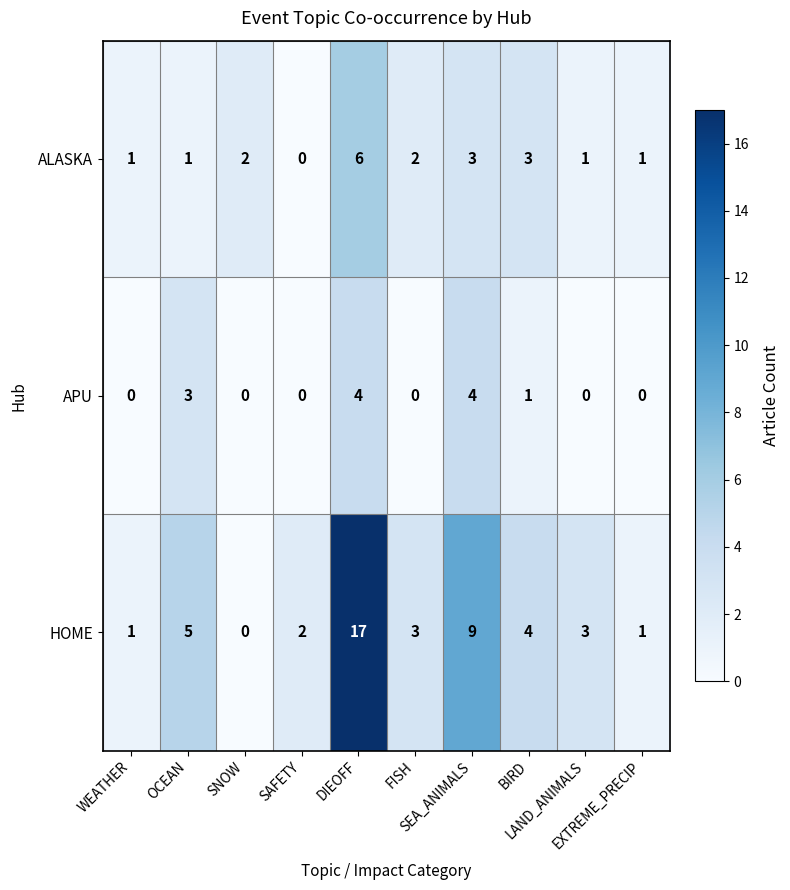

Which series changed the most between SNOW and LAND_ANIMALS?

HOME